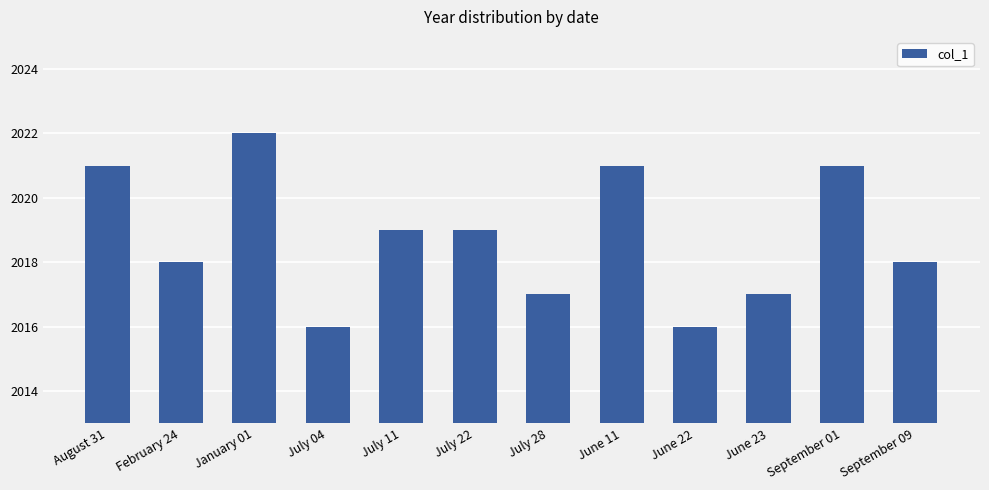

What is the difference between the values at January 01 and June 22?

6